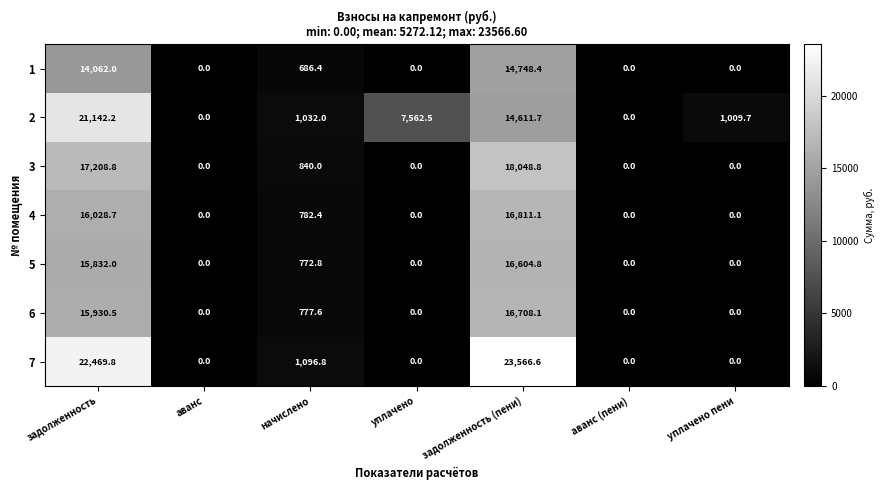

What is the difference between the second highest and minimum values in the 4 series?

16028.7